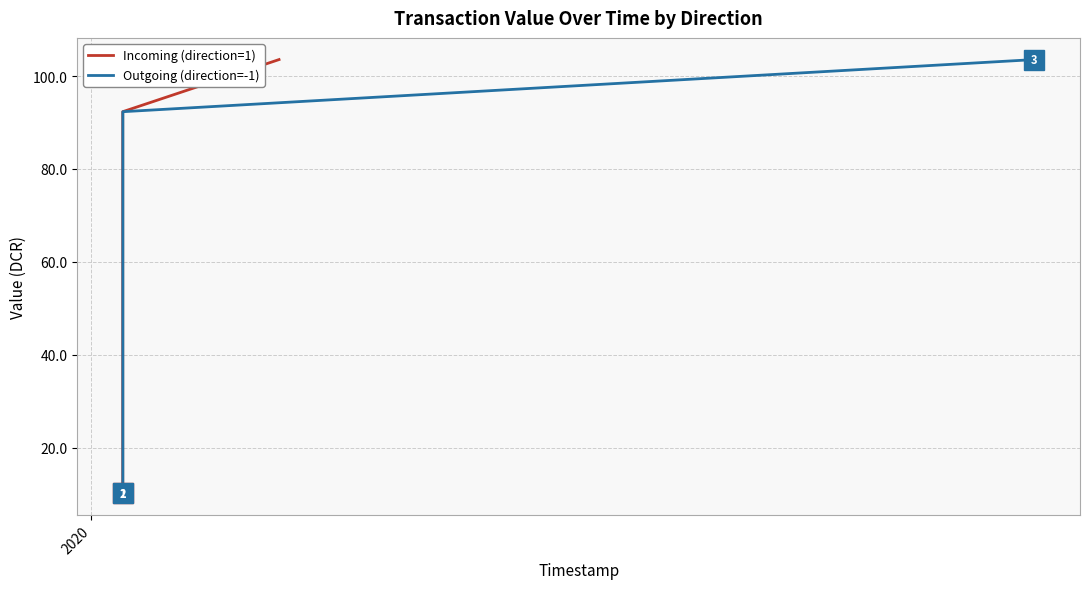

Which category has the lowest value across all series?

2020